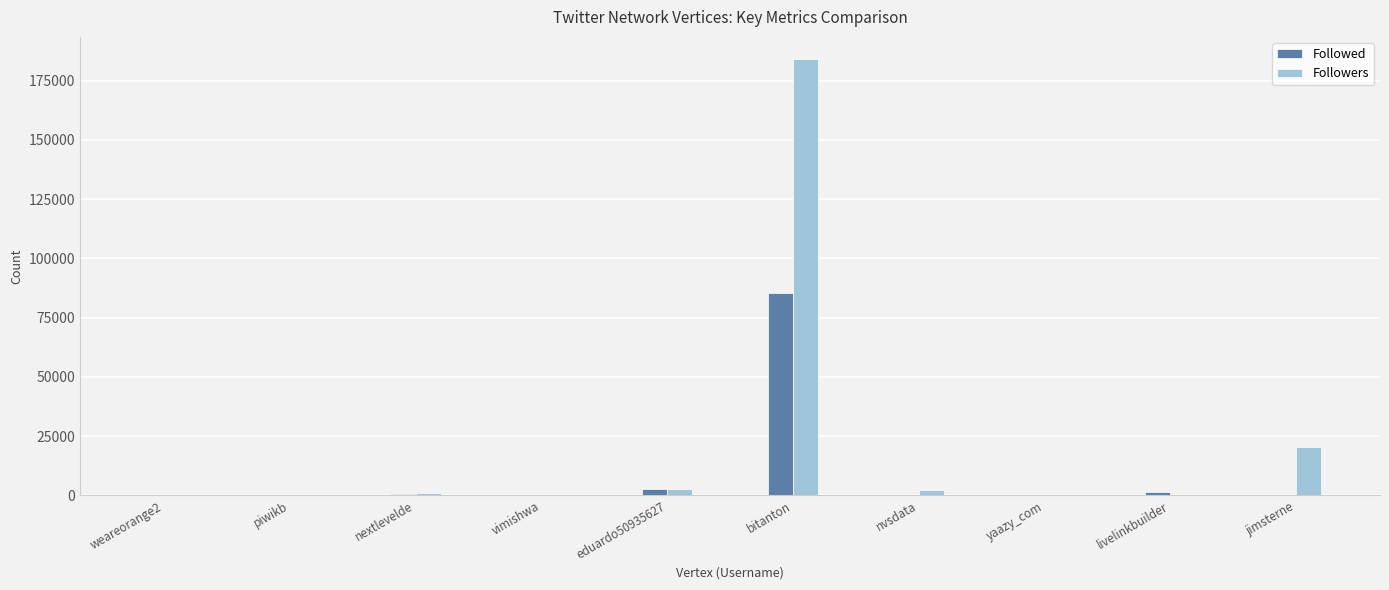

What is the maximum value for Followers?

184256